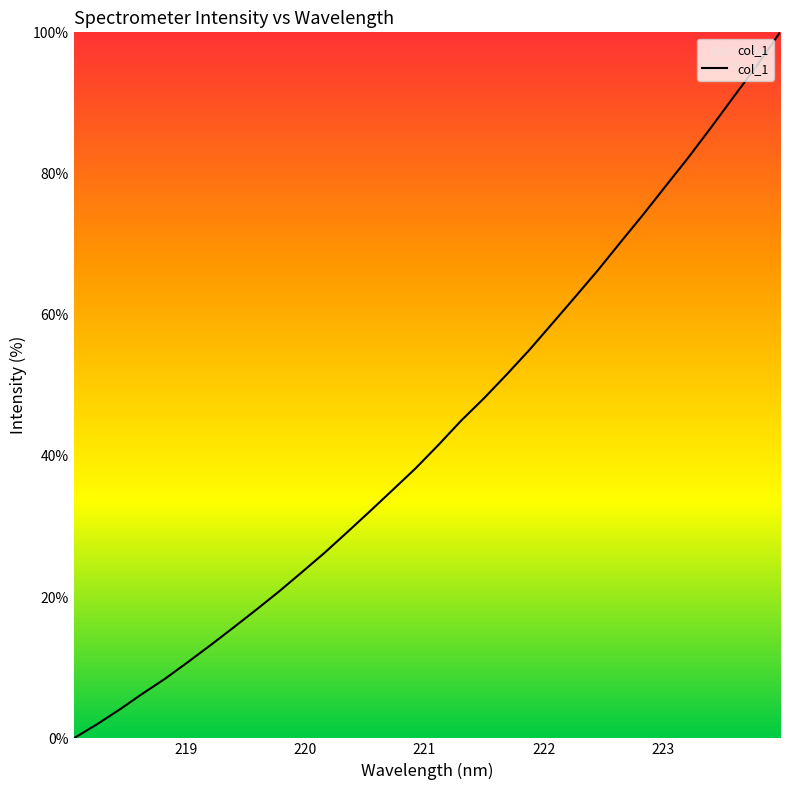

What is the maximum value shown in the chart?

100.0